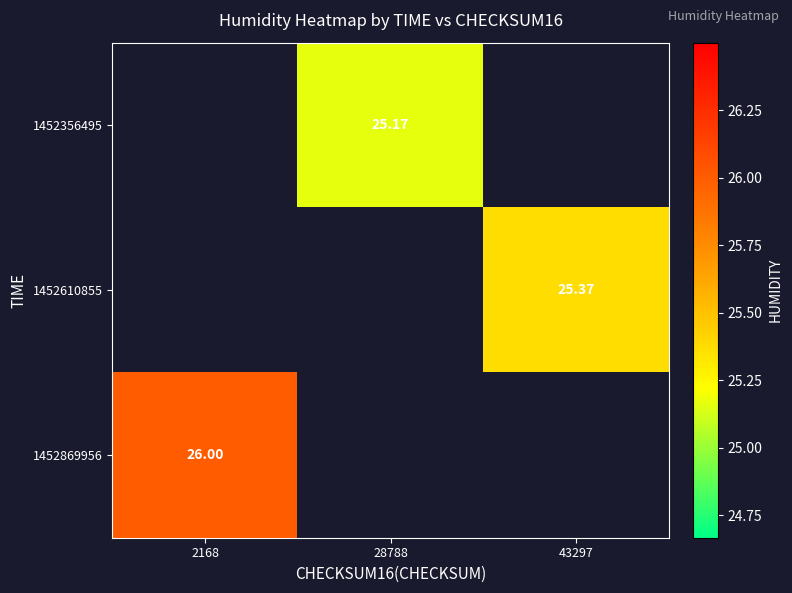

The 1452356495 series shows 25.2 at 28788. True or false?

True